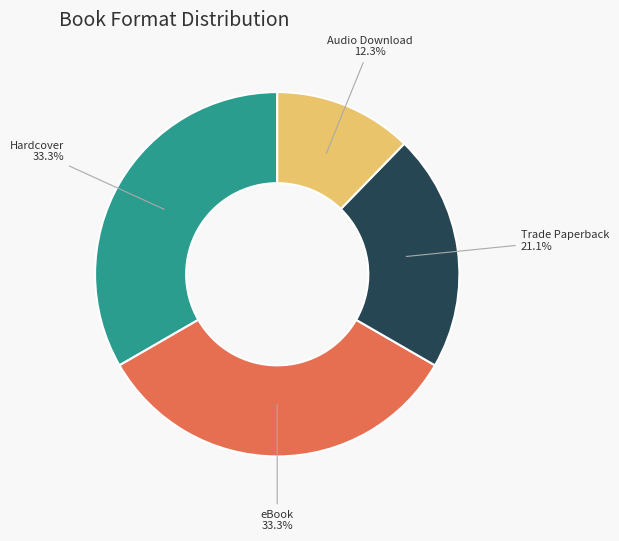

Does any single category account for the majority?

No